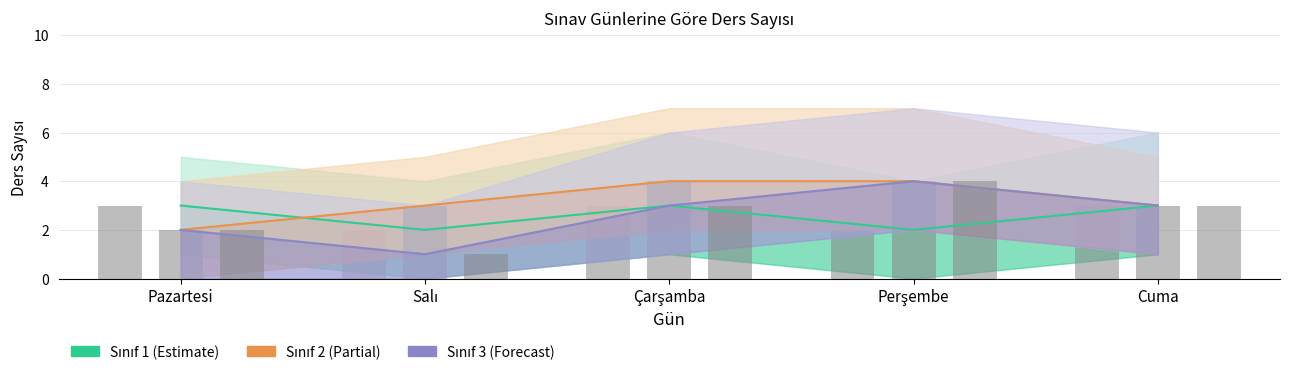

Count the number of data series in this chart.

3